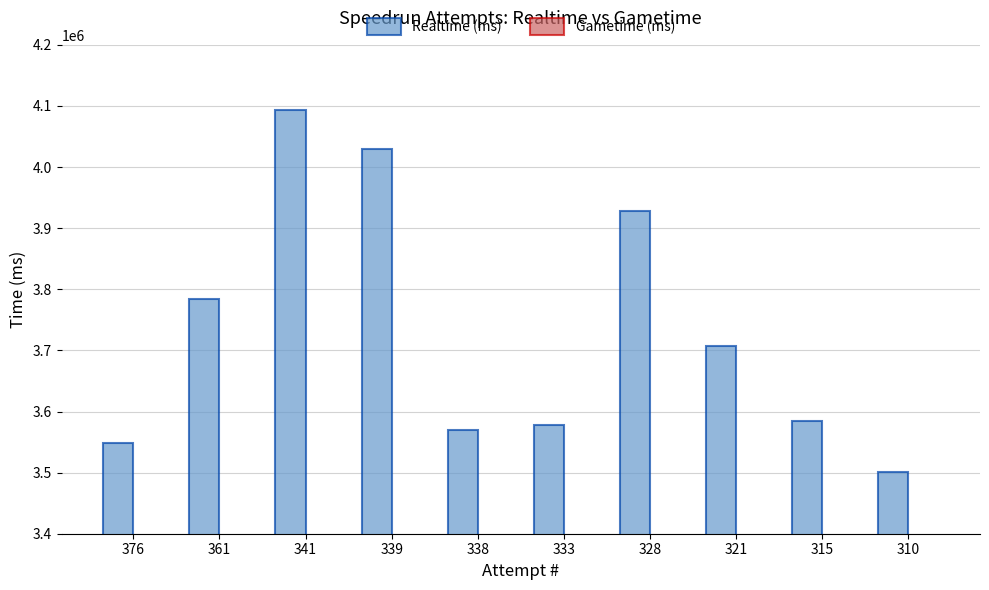

The value at 376 is 5388673. True or false?

False